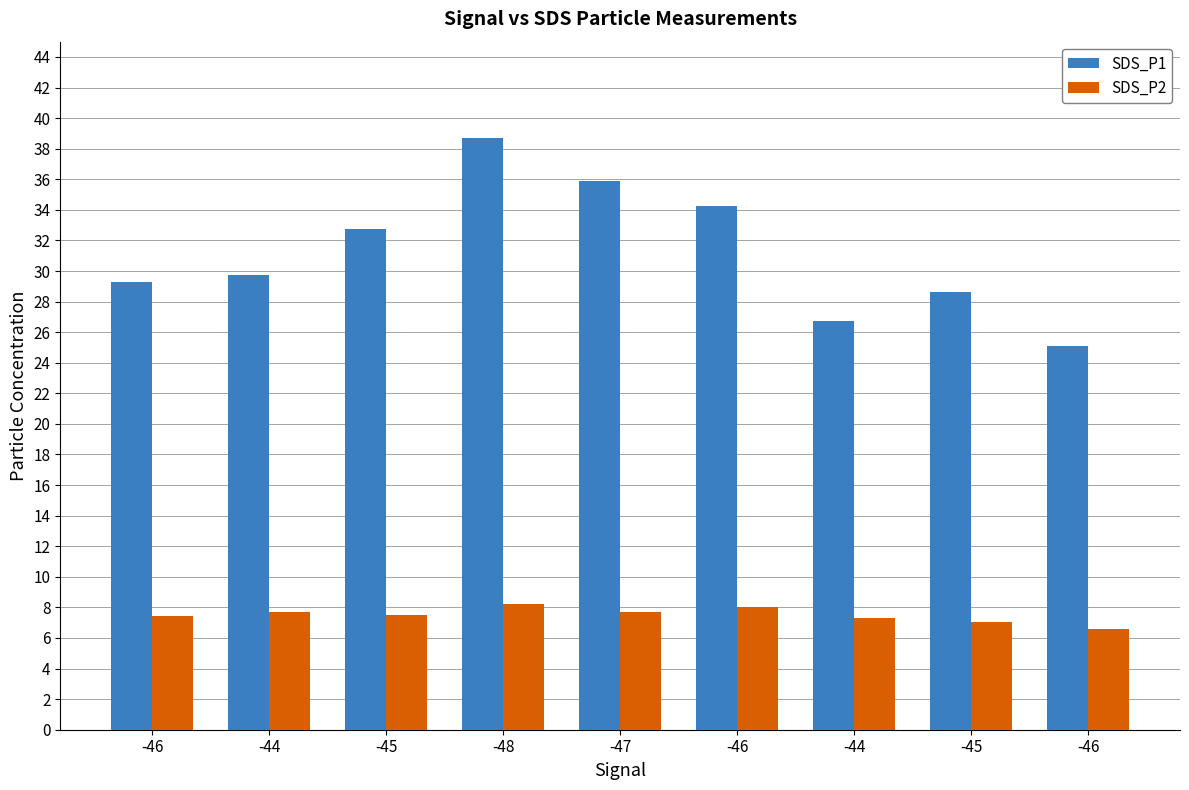

How many distinct data groups are displayed?

2